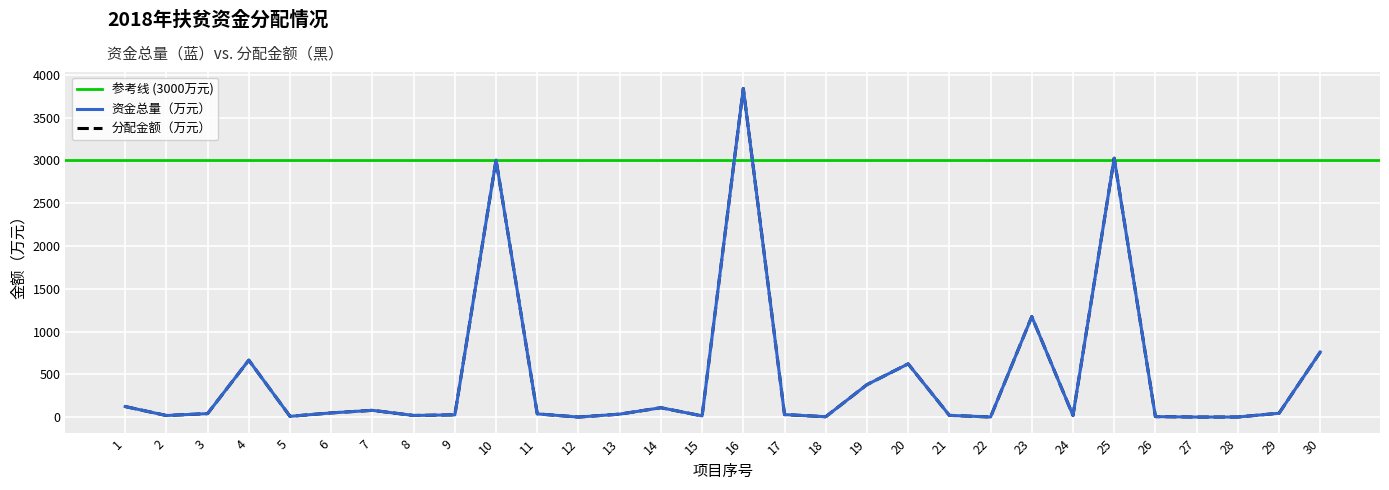

True or false: 资金总量（万元） and 分配金额（万元） intersect in this chart.

False